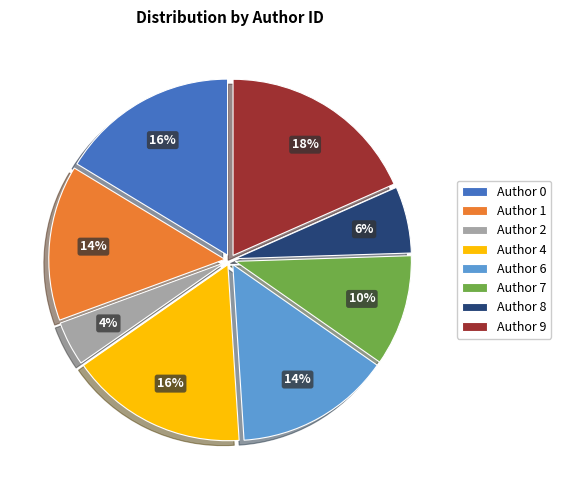

How many segments does this pie chart have?

8